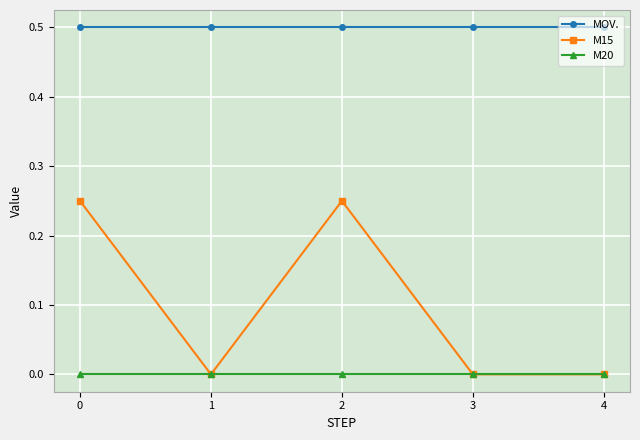

True or false: M15 and MOV. cross at least once.

False